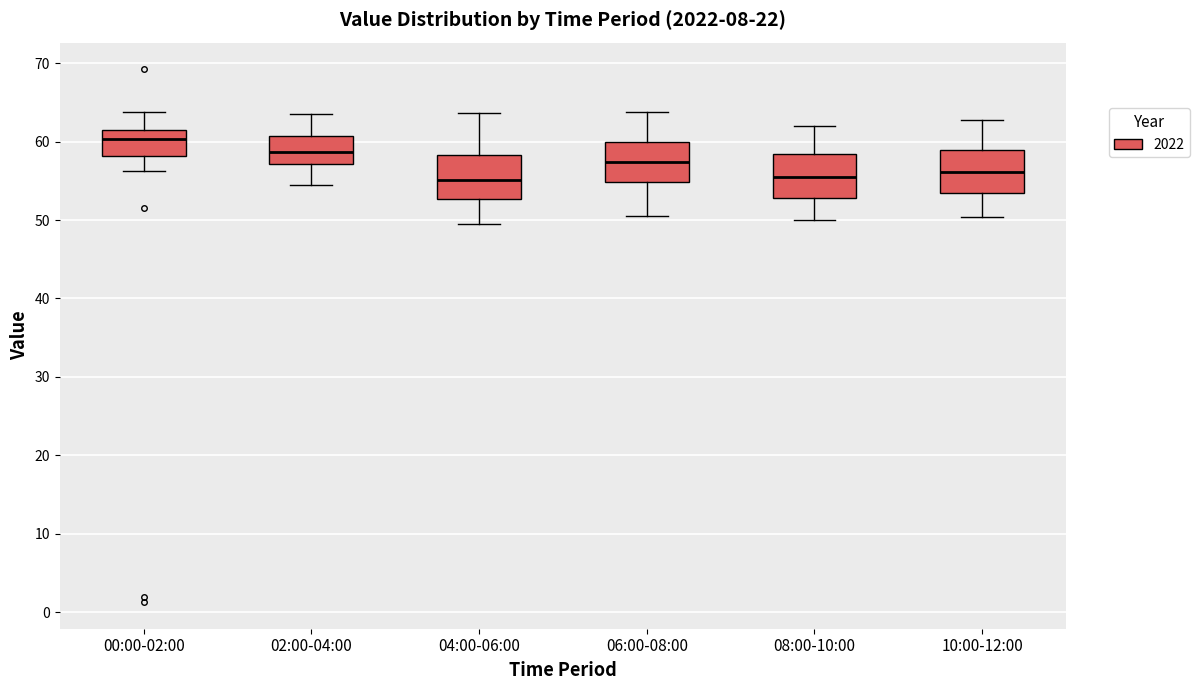

Where does the upper whisker of the box for 08:00-10:00 end on the y-axis? The values are not printed on the chart, so give them approximately, as read against the axis.

62